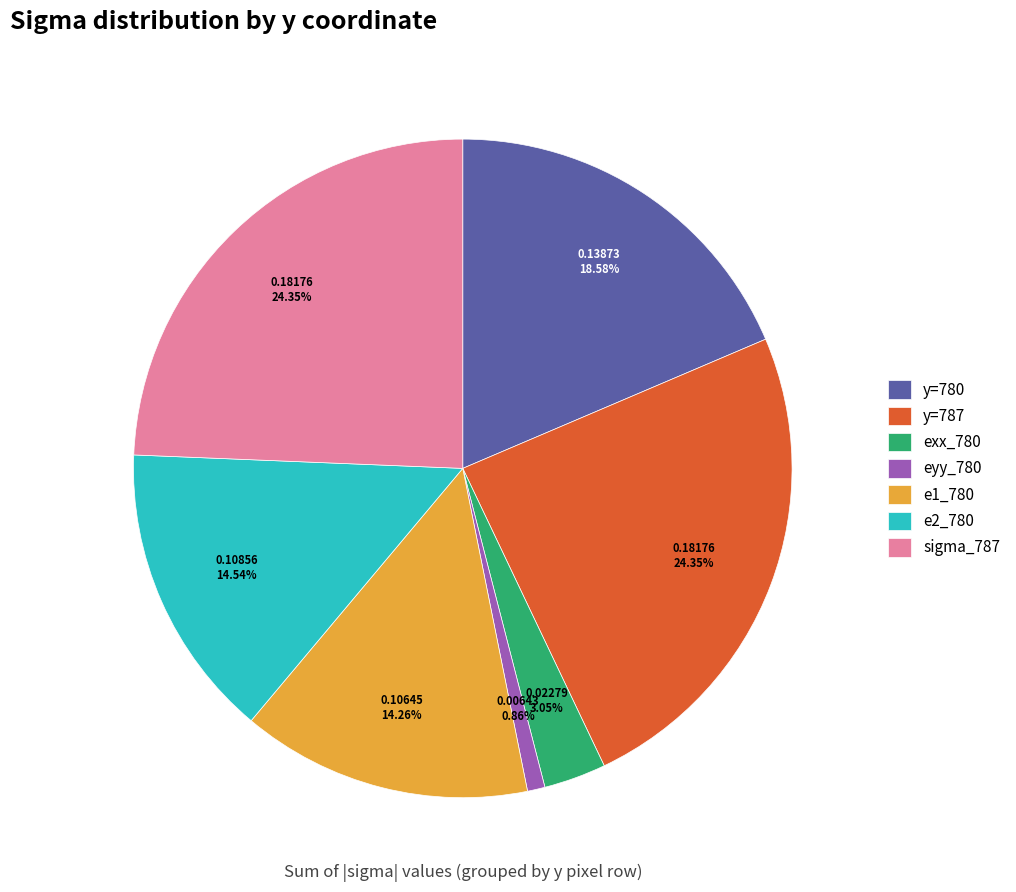

Does e2_780 represent more than half of the total?

No